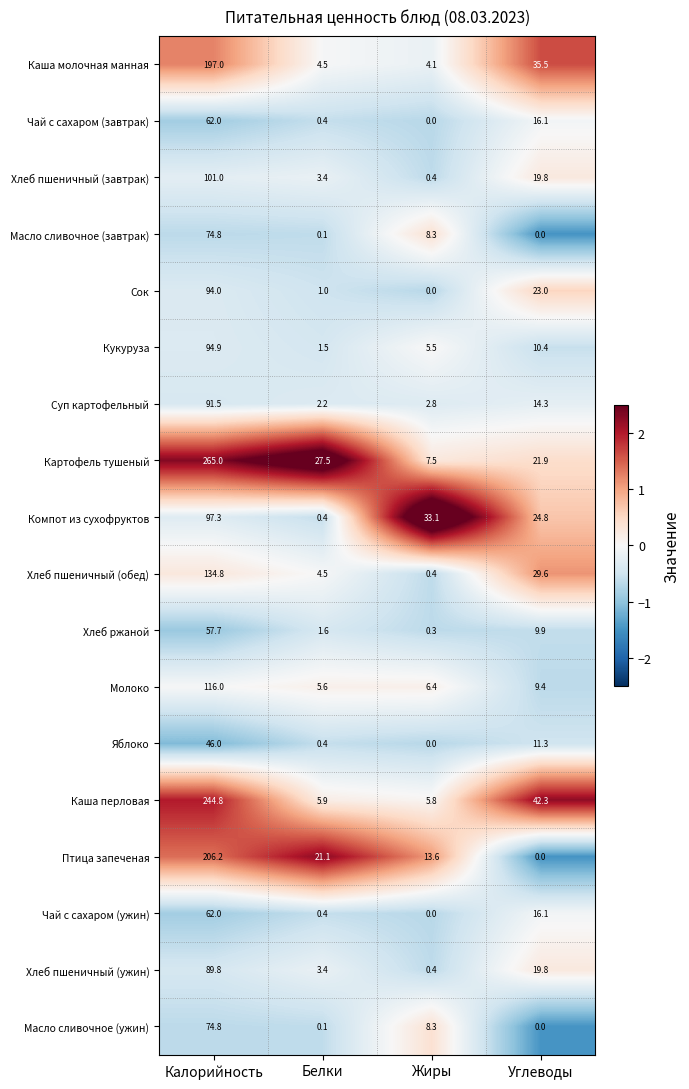

At which category is the sum across all series the highest?

Калорийность